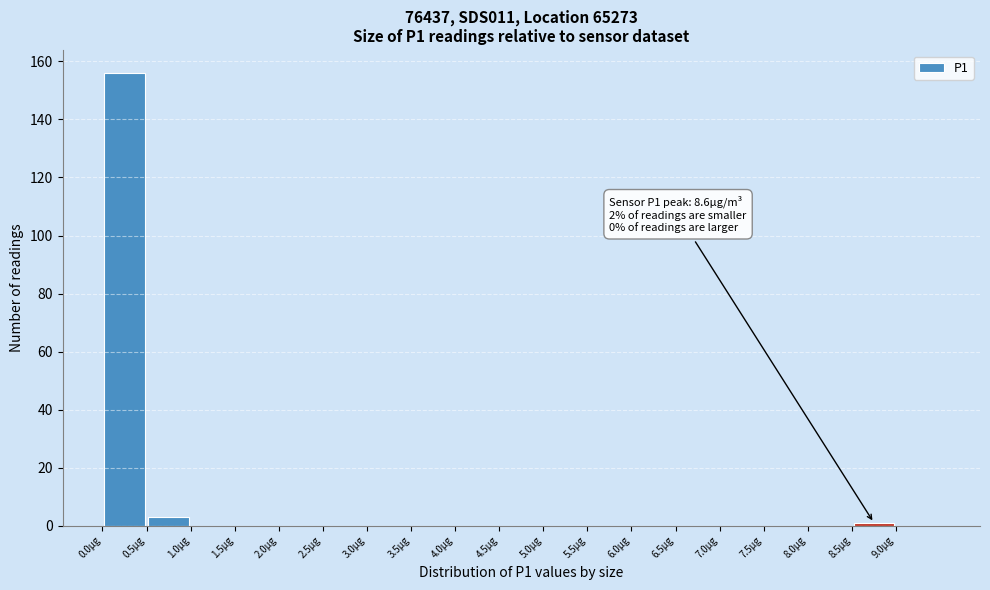

Which range on the x-axis has the tallest bar?

0.0 to 0.5